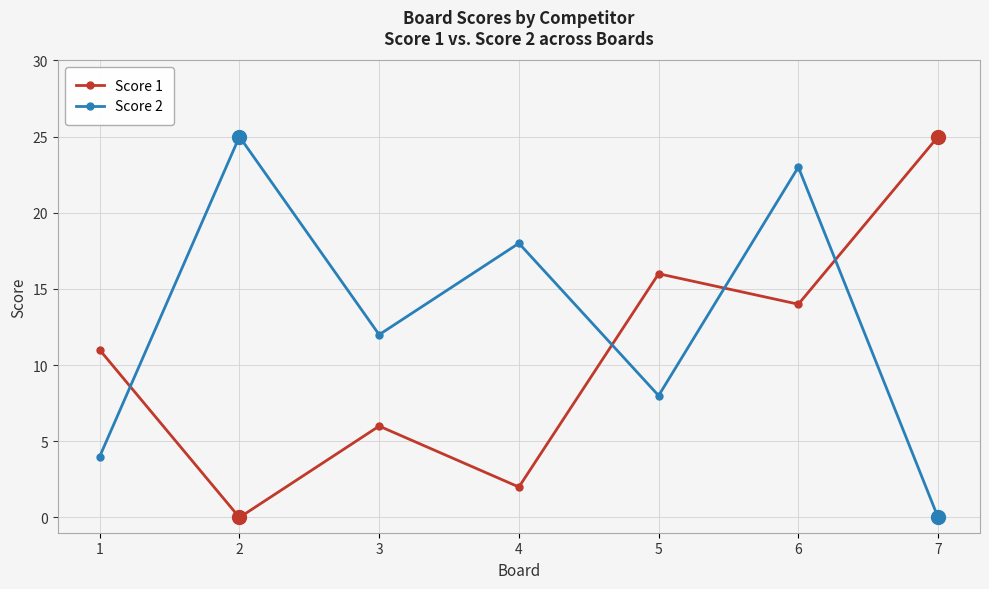

Rank the series at 4 from highest to lowest value.

Score 2, Score 1